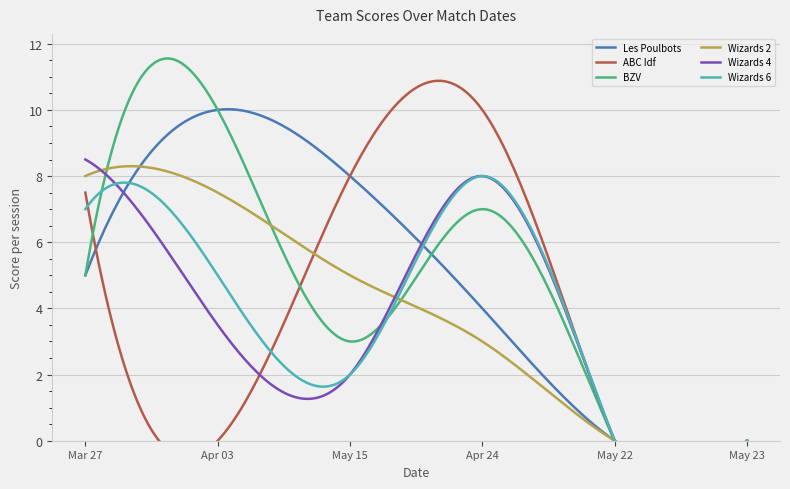

How many interior local peaks does the Wizards 6 series have?

1